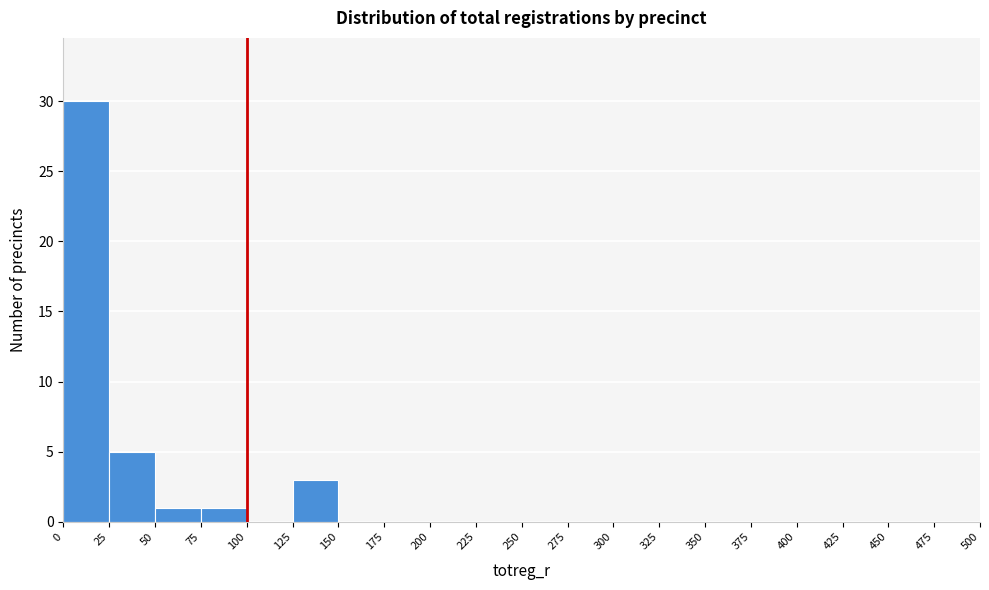

Reading left to right, list every bar in this chart as the range it spans on the x-axis followed by its height. The values are not printed on the chart, so give them approximately, as read against the axis.

0 to 25: 30
25 to 50: 5
50 to 75: 1
75 to 100: 1
100 to 125: 0
125 to 150: 3
150 to 175: 0
175 to 200: 0
200 to 225: 0
225 to 250: 0
250 to 275: 0
275 to 300: 0
300 to 325: 0
325 to 350: 0
350 to 375: 0
375 to 400: 0
400 to 425: 0
425 to 450: 0
450 to 475: 0
475 to 500: 0